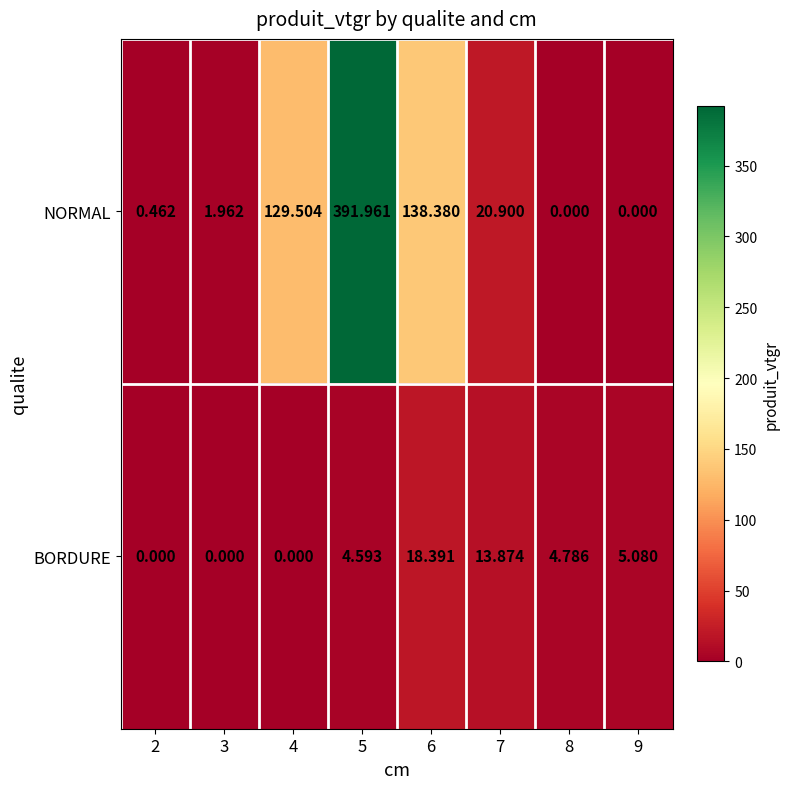

Count the number of categories in the chart.

8